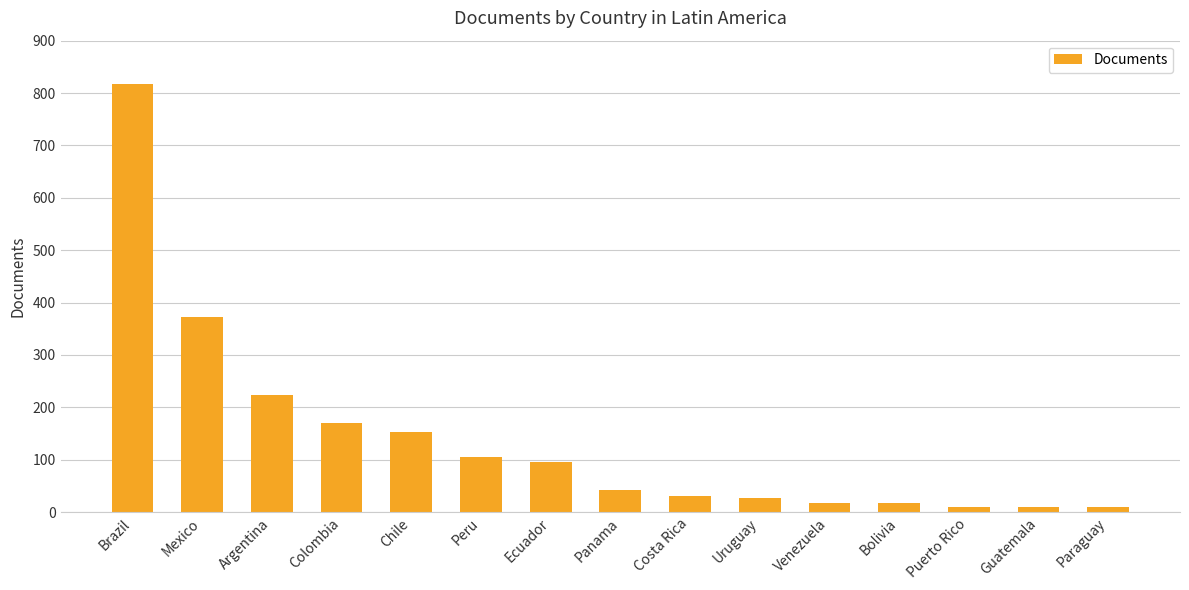

What is the change in value from Colombia to Guatemala?

-161